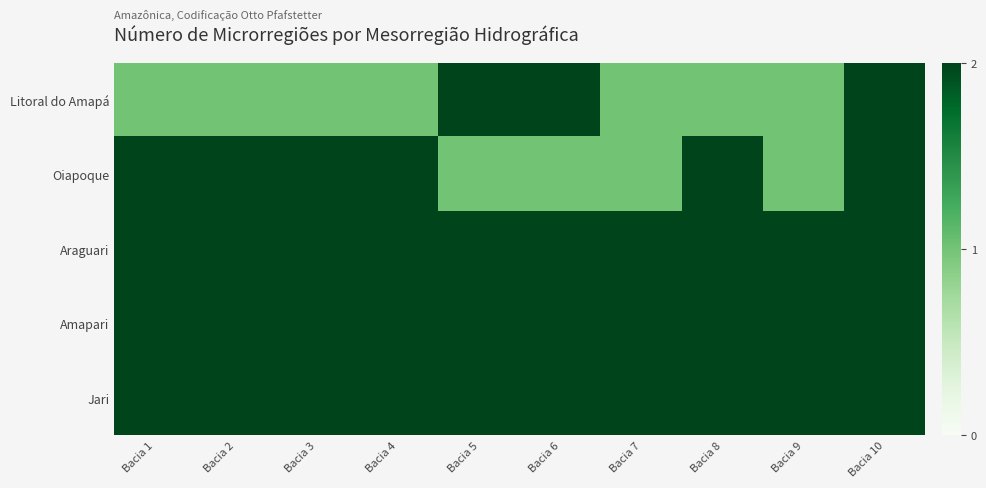

What is the total value across all series at Bacia 5?

9